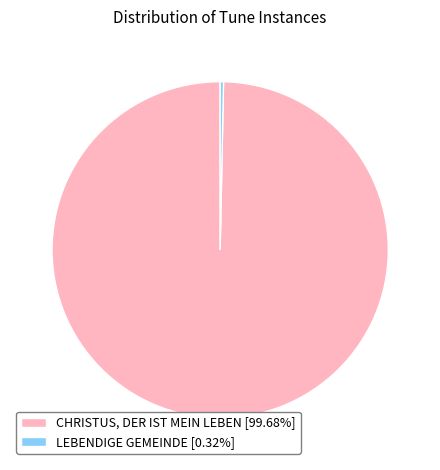

True or false: CHRISTUS, DER IST MEIN LEBEN accounts for 91% of the total.

False